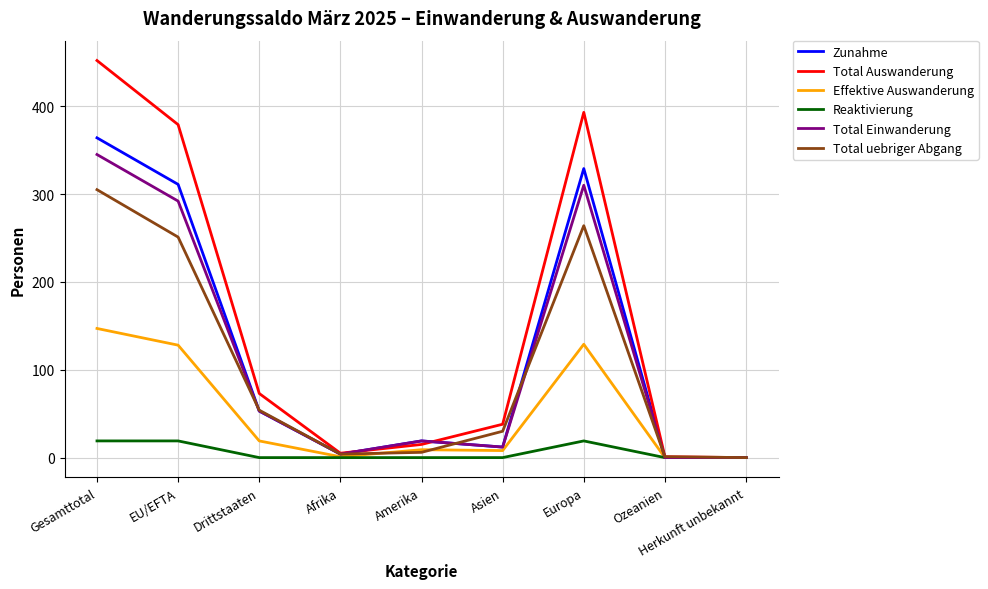

Where does the Total uebriger Abgang series first go above 30?

Gesamttotal